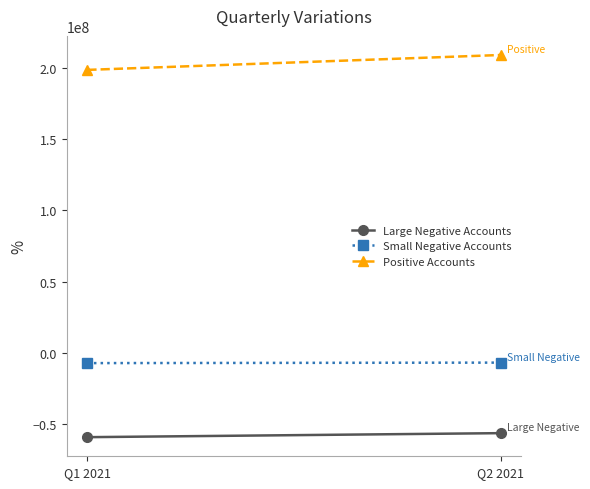

Which category has the lowest value in the Large Negative Accounts series?

Q1 2021